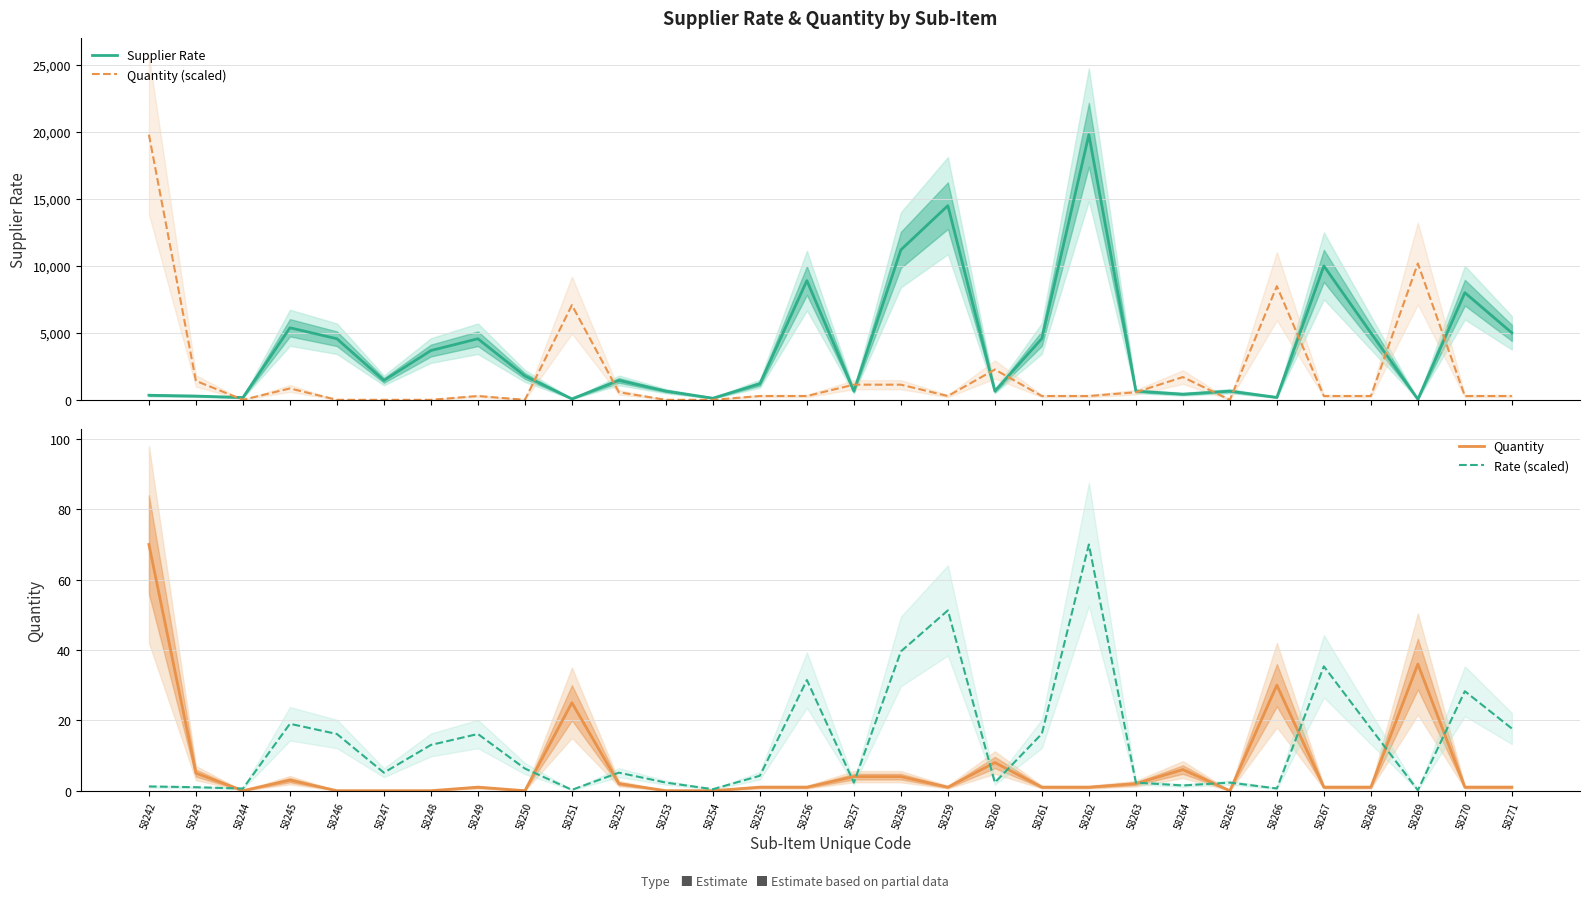

At which category does Quantity reach its first local peak?

58245